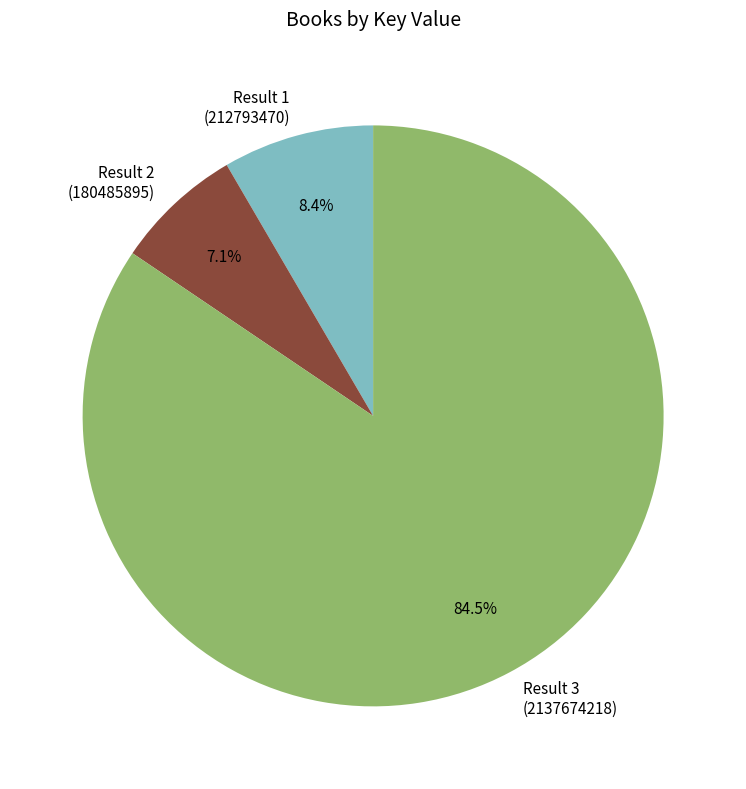

Rank the categories by value from lowest to highest.

Result 2 (180485895), Result 1 (212793470), Result 3 (2137674218)